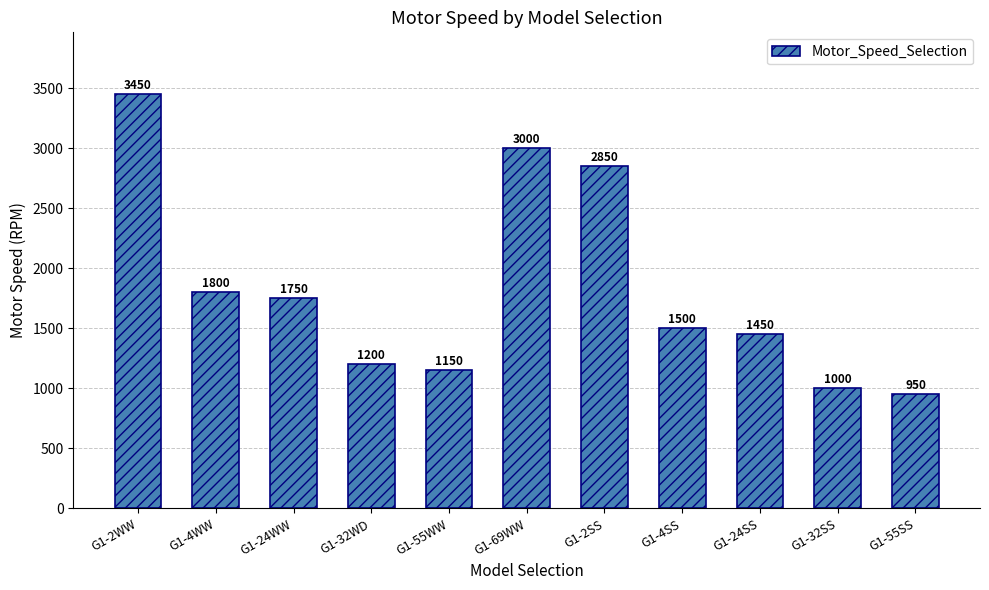

Between G1-32WD and G1-32SS, which is larger?

G1-32WD